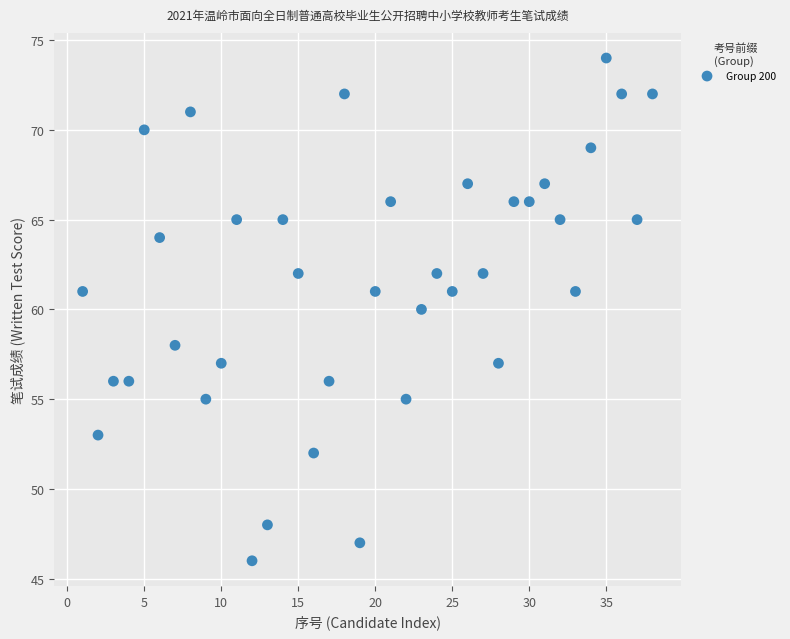

What is the range of X values (max minus min)?

37